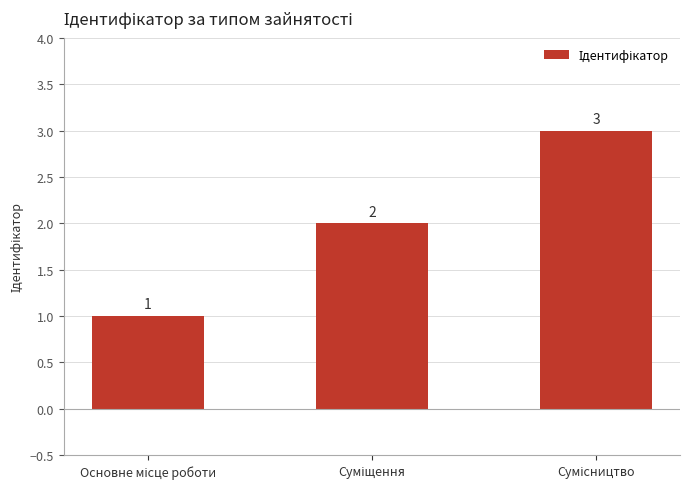

What is the value of the 2nd bar from the left?

2